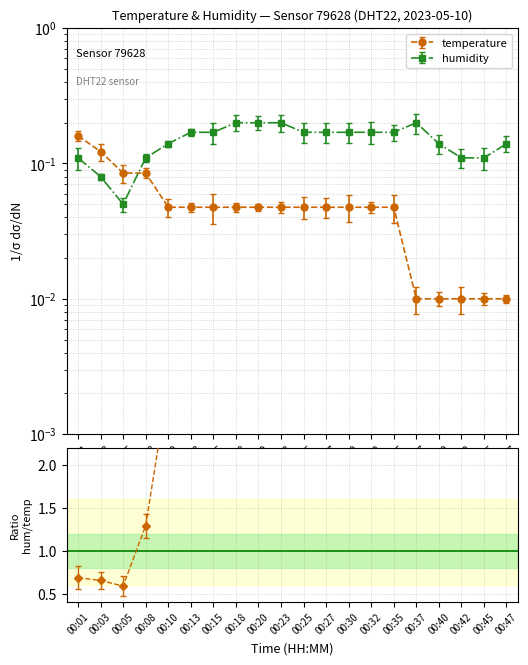

True or false: temperature and humidity cross at least once.

True